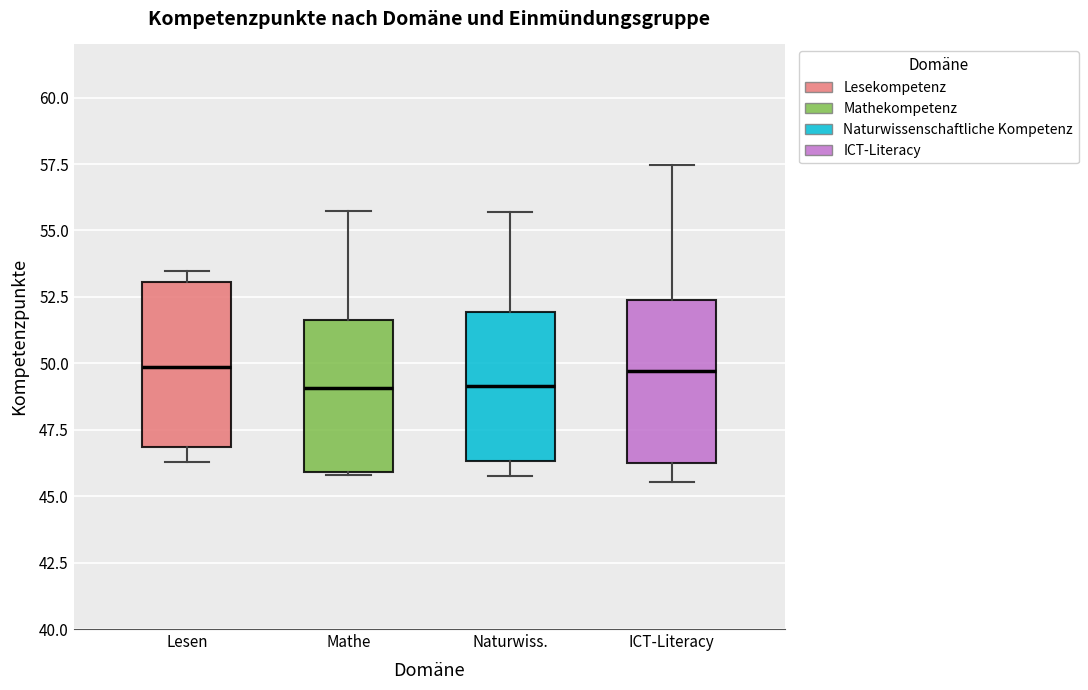

Where does the lower whisker of the box for ICT-Literacy end on the y-axis? The values are not printed on the chart, so give them approximately, as read against the axis.

45.5